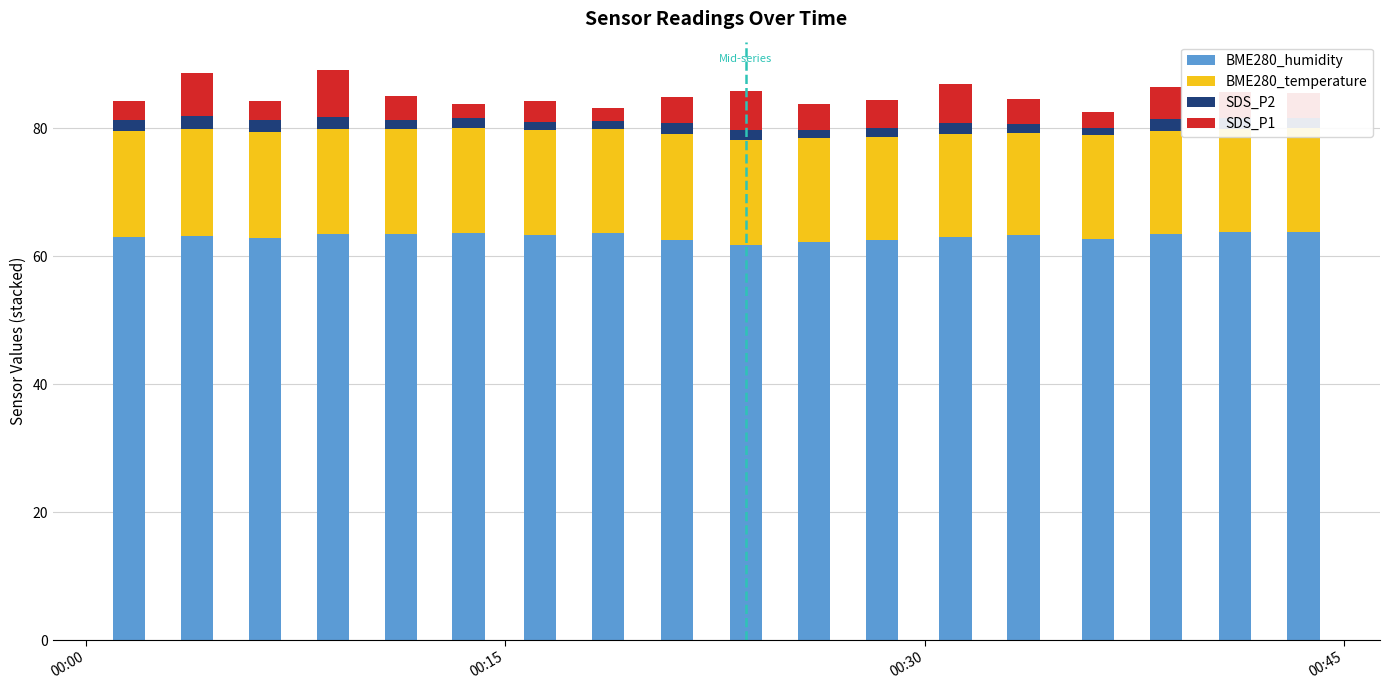

How many data points does each series have?

18